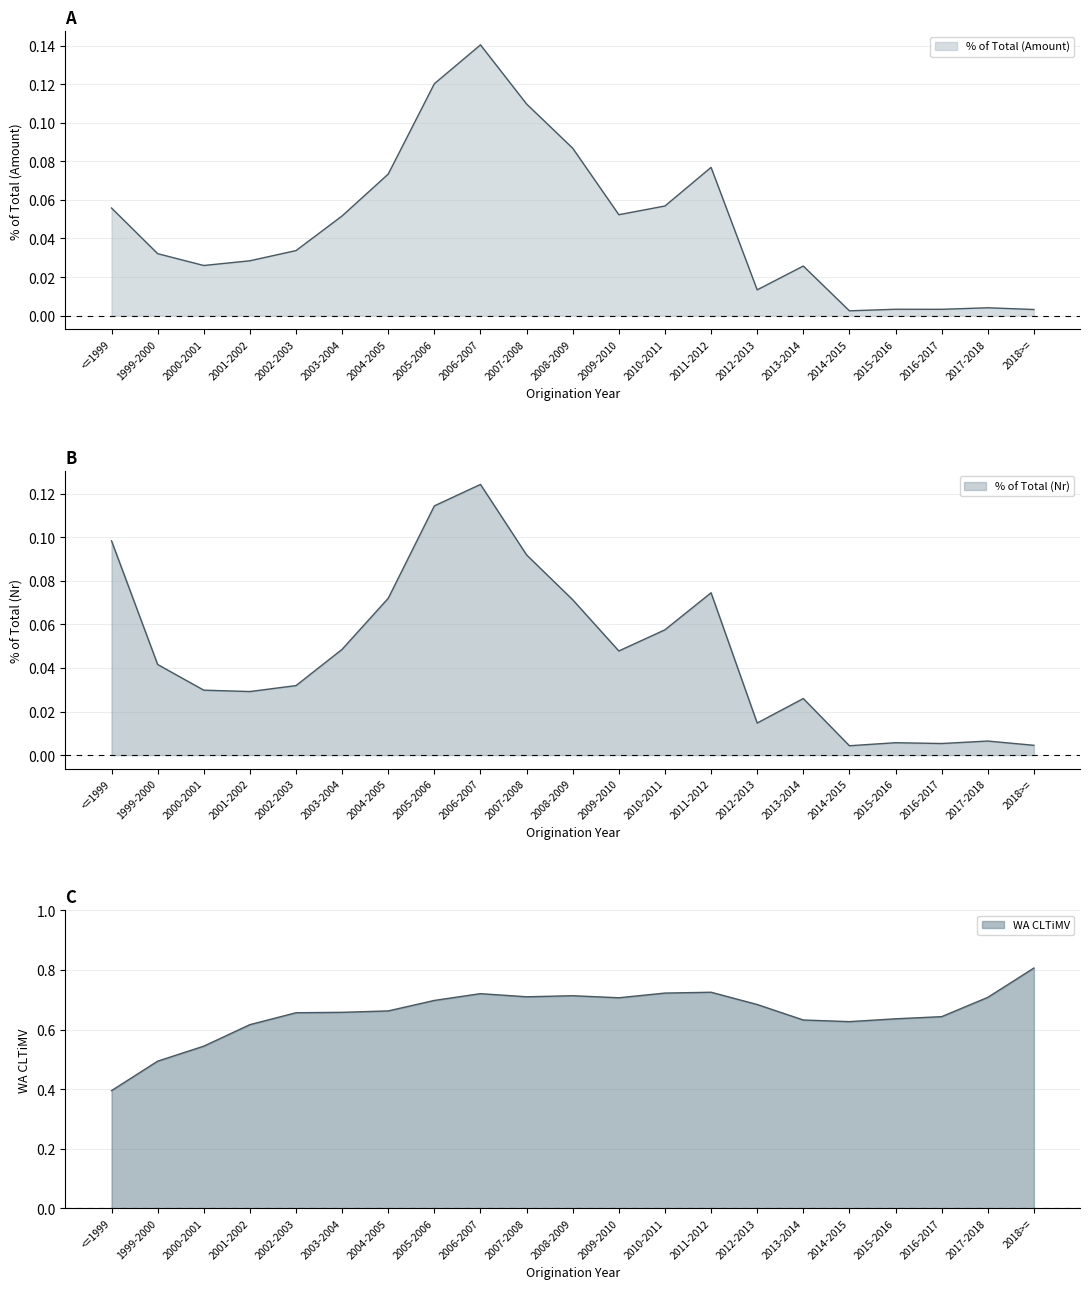

What is the label of the 15th point from the left?

2012-2013